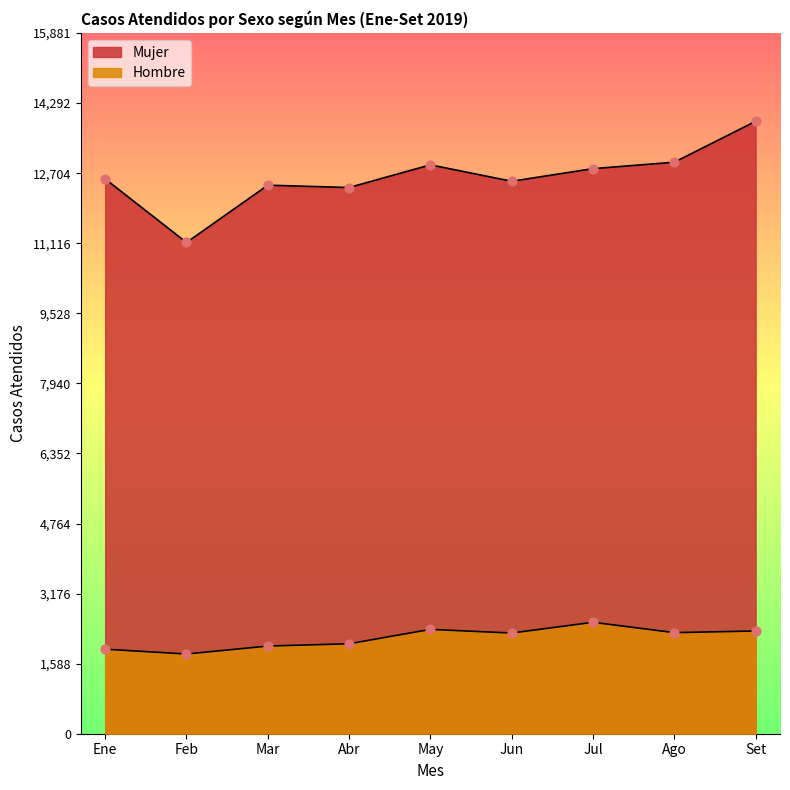

At which category is the sum across all series the highest?

Set